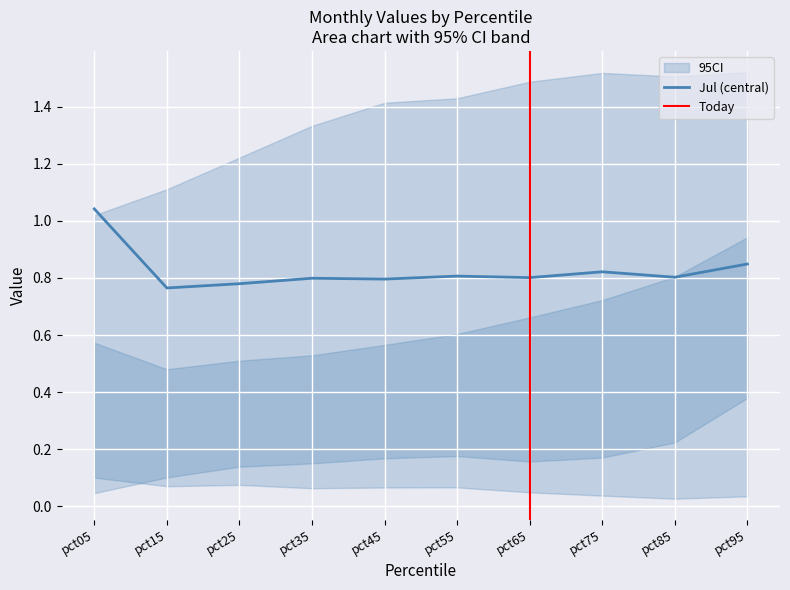

The Jul (central) series shows 0.3 at pct35. True or false?

False